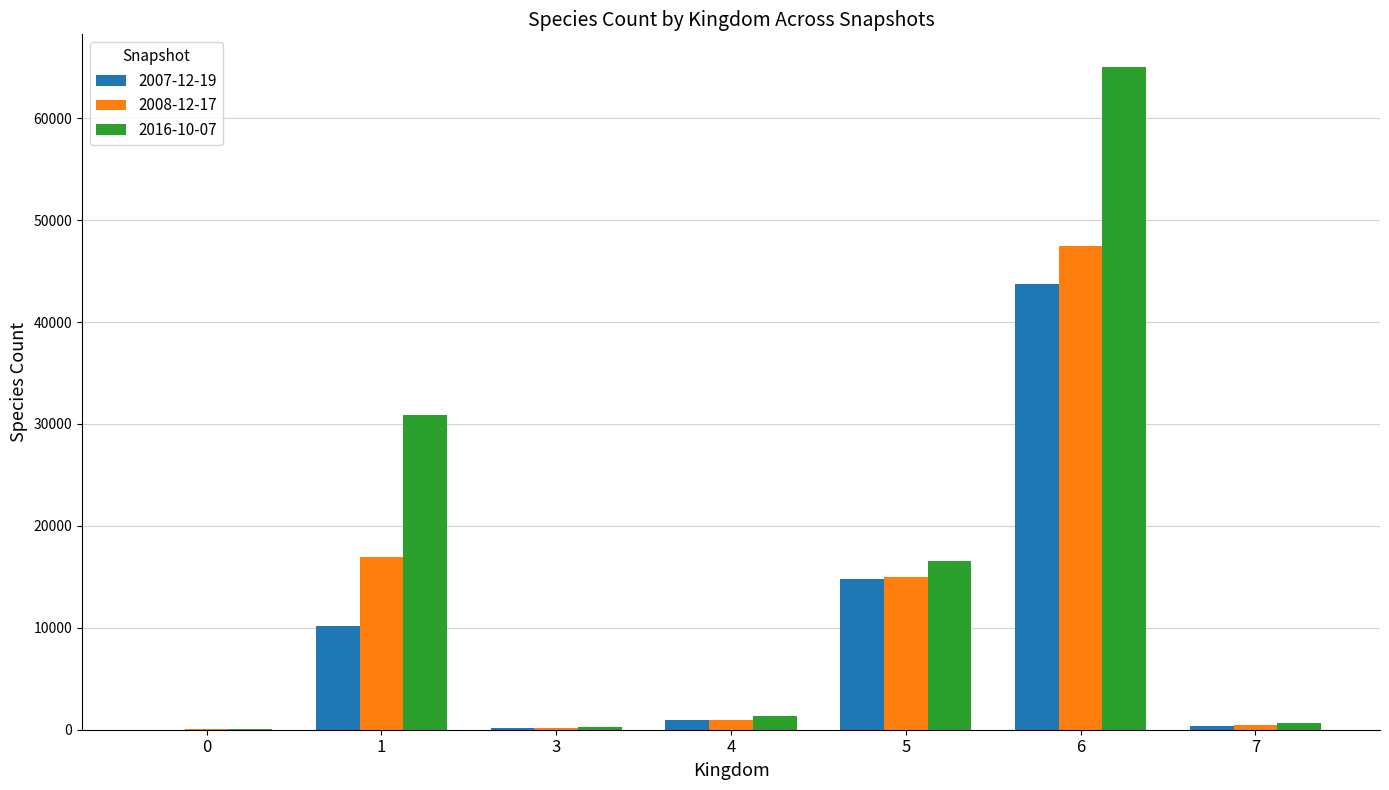

How many groups of bars are there?

7